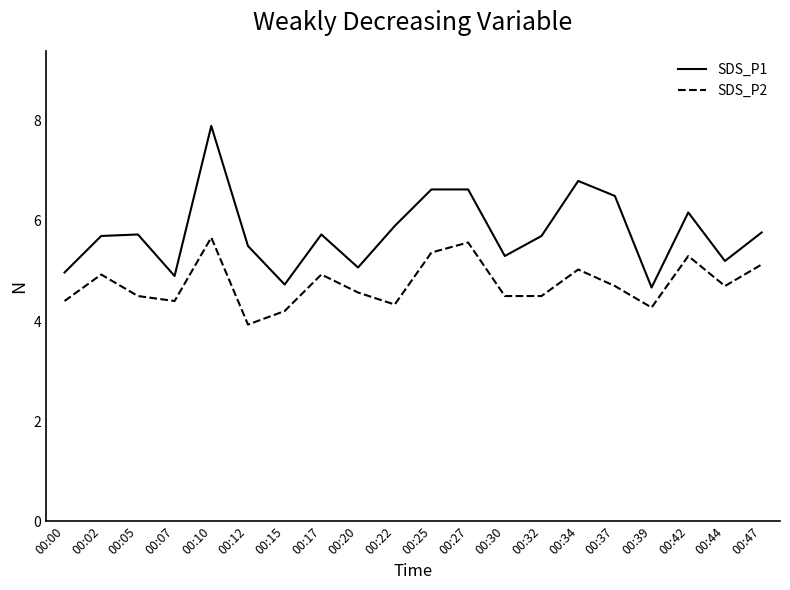

Between 00:05 and 00:12, which series saw the biggest shift?

SDS_P2